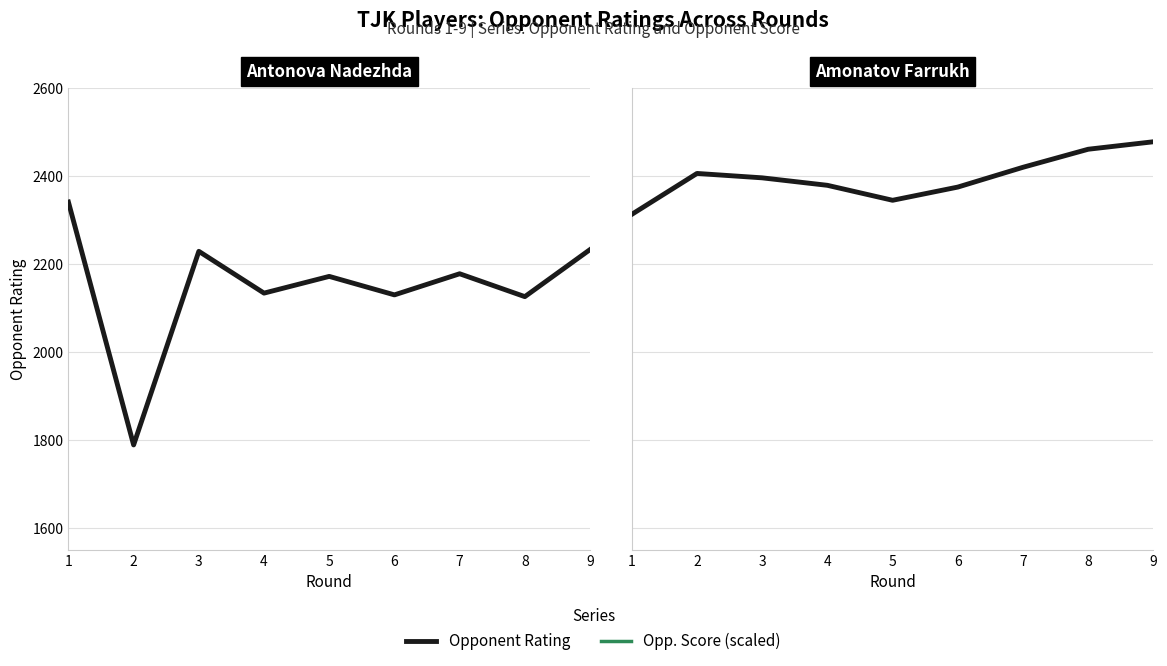

How many distinct data groups are displayed?

2